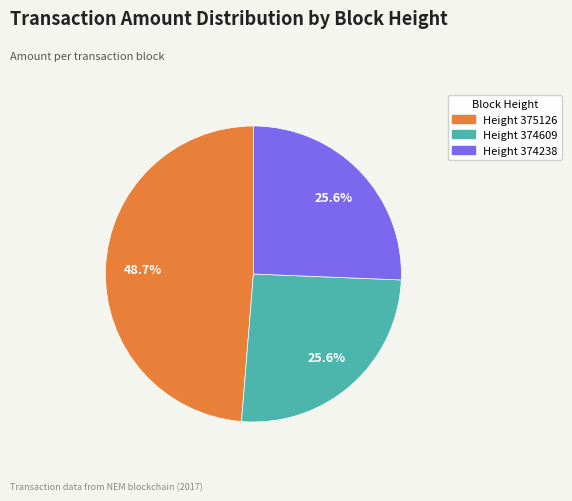

Is there a majority slice in this chart?

No